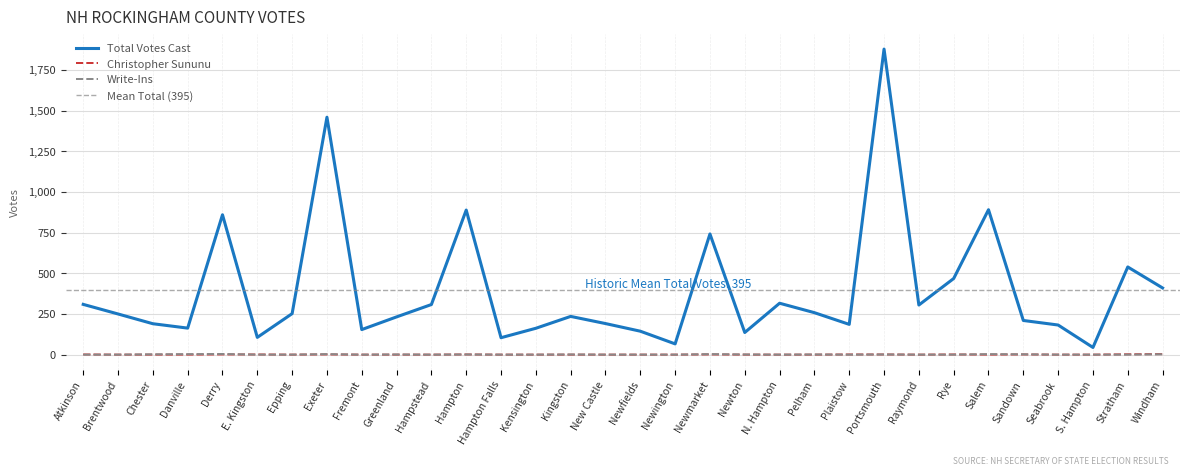

How many times do Christopher Sununu and Write-Ins cross each other?

3